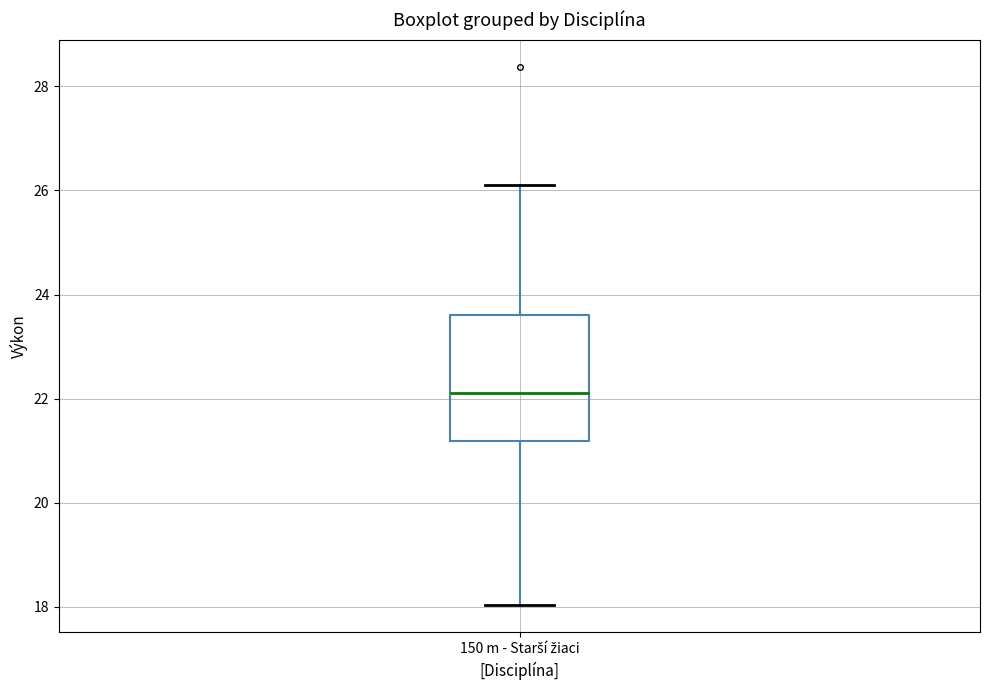

Read this box plot against the y-axis: the position of the median line, the range covered by the box, and the ends of both whiskers. The values are not printed on the chart, so give them approximately, as read against the axis.

median 22.2, box 21.2 to 23.6, whiskers 18.0 to 26.2